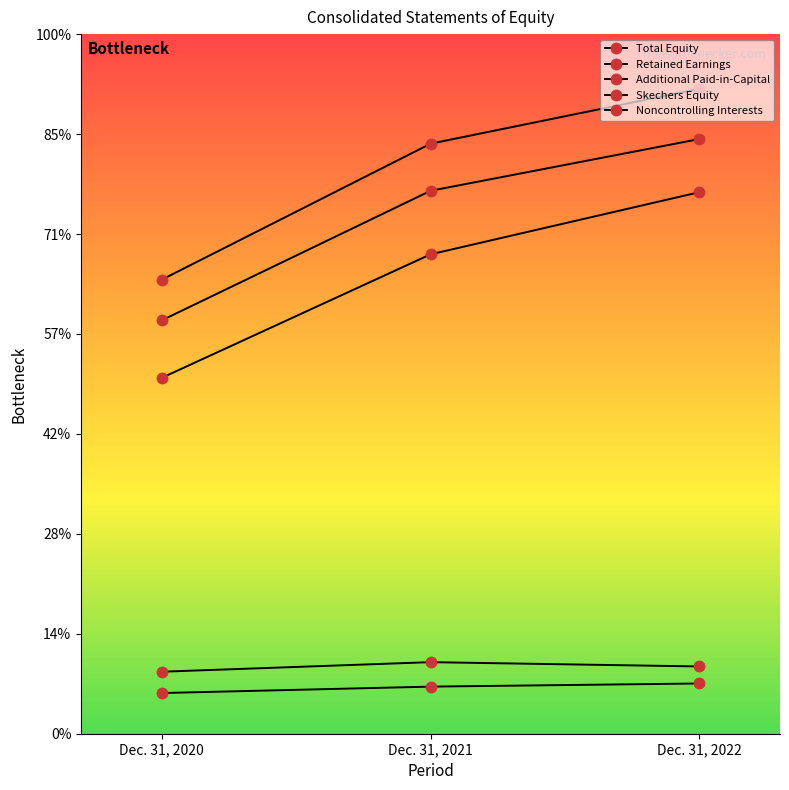

Where is Retained Earnings nearest to the value 2693665?

Dec. 31, 2021